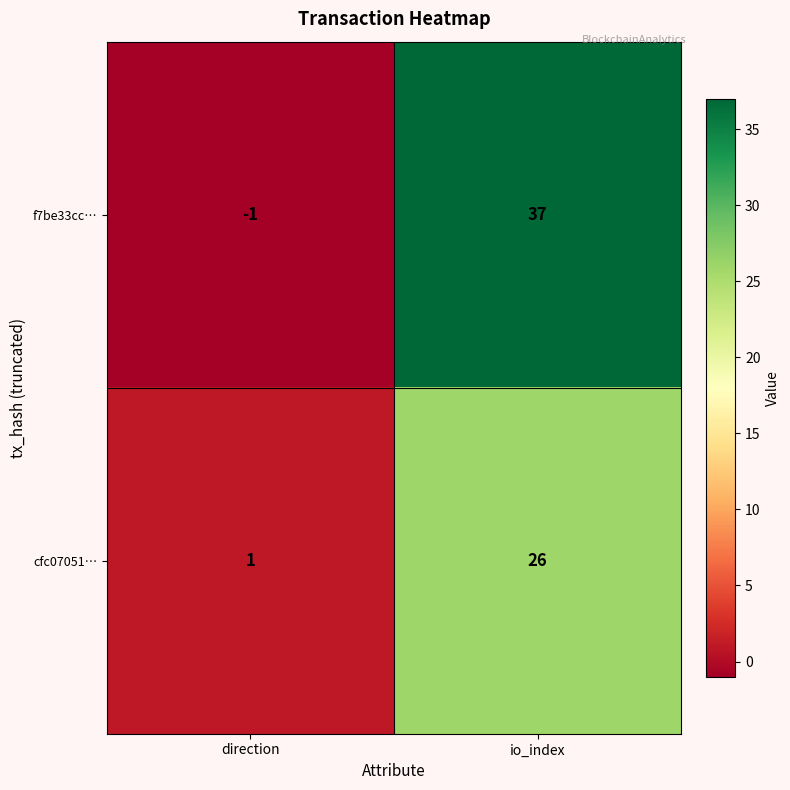

Reading left to right, what are all the values shown in this chart?

f7be33cc…: -1	37
cfc07051…: 1	26